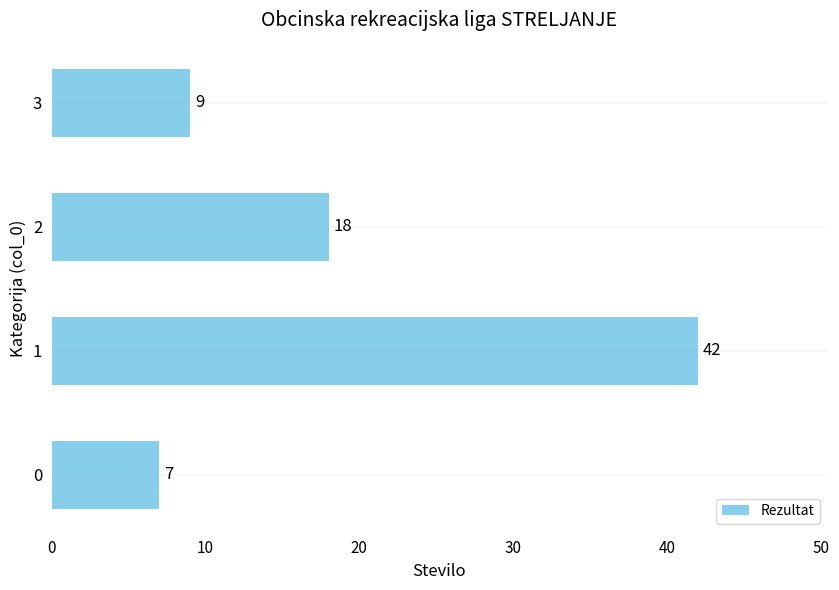

Where is the data nearest to the value 24?

2